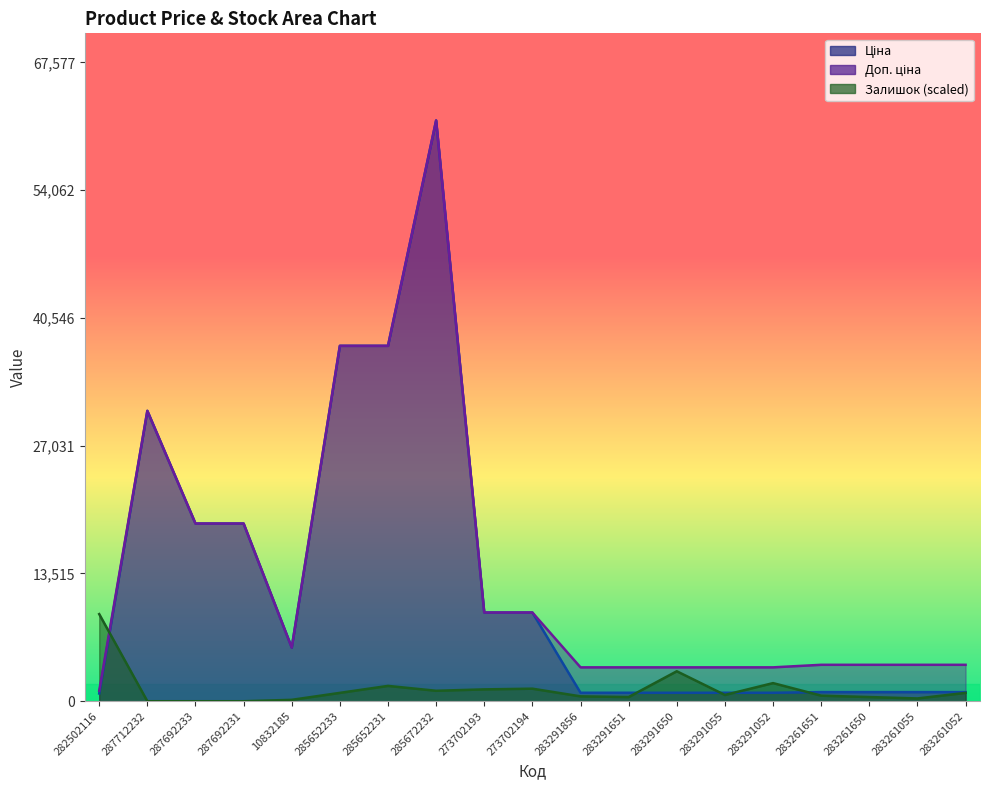

Reading right to left, extract all data points from this chart.

Ціна: 963.5	963.5	963.5	963.5	895.9	895.9	895.9	895.9	895.9	9384.0	9384.0	61434.3	37593.6	37593.6	5673.8	18796.8	18796.8	30717.1	818.5
Доп. ціна: 3854.0	3854.0	3854.0	3854.0	3583.6	3583.6	3583.6	3583.6	3583.6	9384.0	9384.0	61434.3	37593.6	37593.6	5673.8	18796.8	18796.8	30717.1	1109.2
Залишок: 884.7	294.9	442.3	589.8	1916.7	663.5	3170.0	442.3	516.0	1327.0	1253.3	1105.8	1621.9	884.7	147.4	0.0	0.0	0.0	9215.1